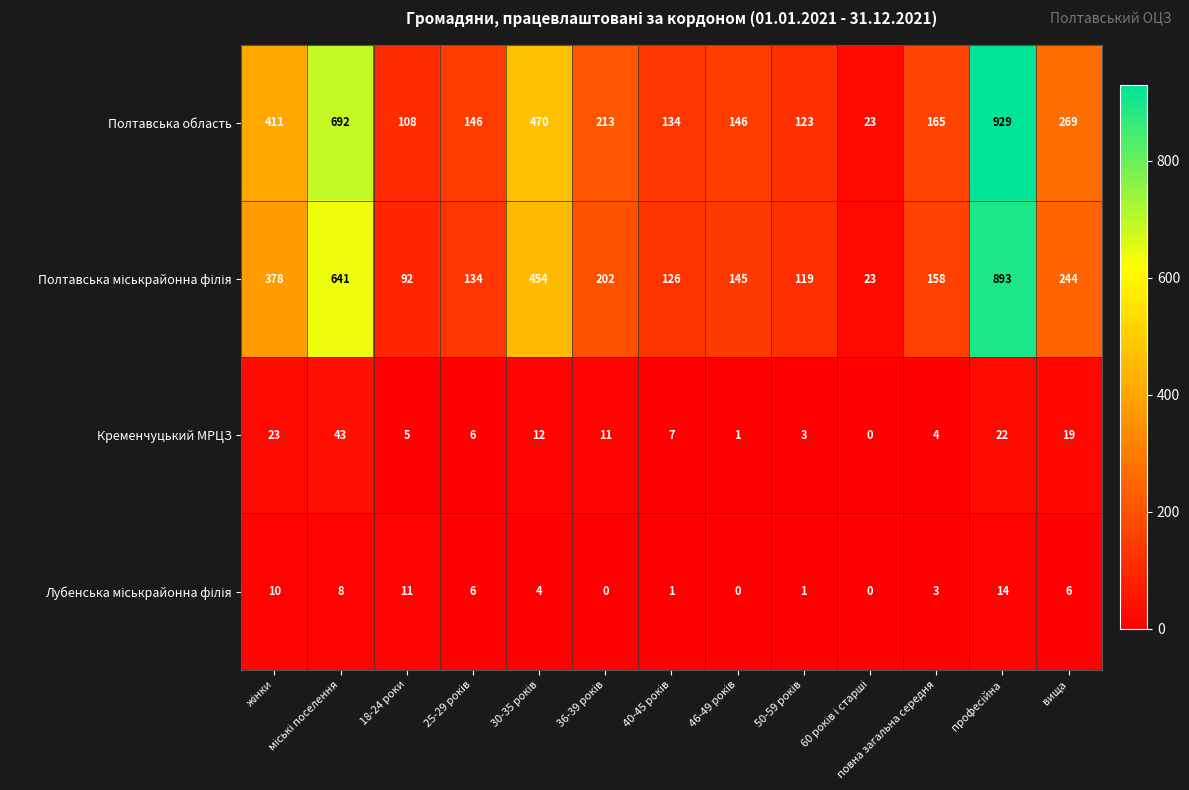

What is the maximum value shown in the chart?

929